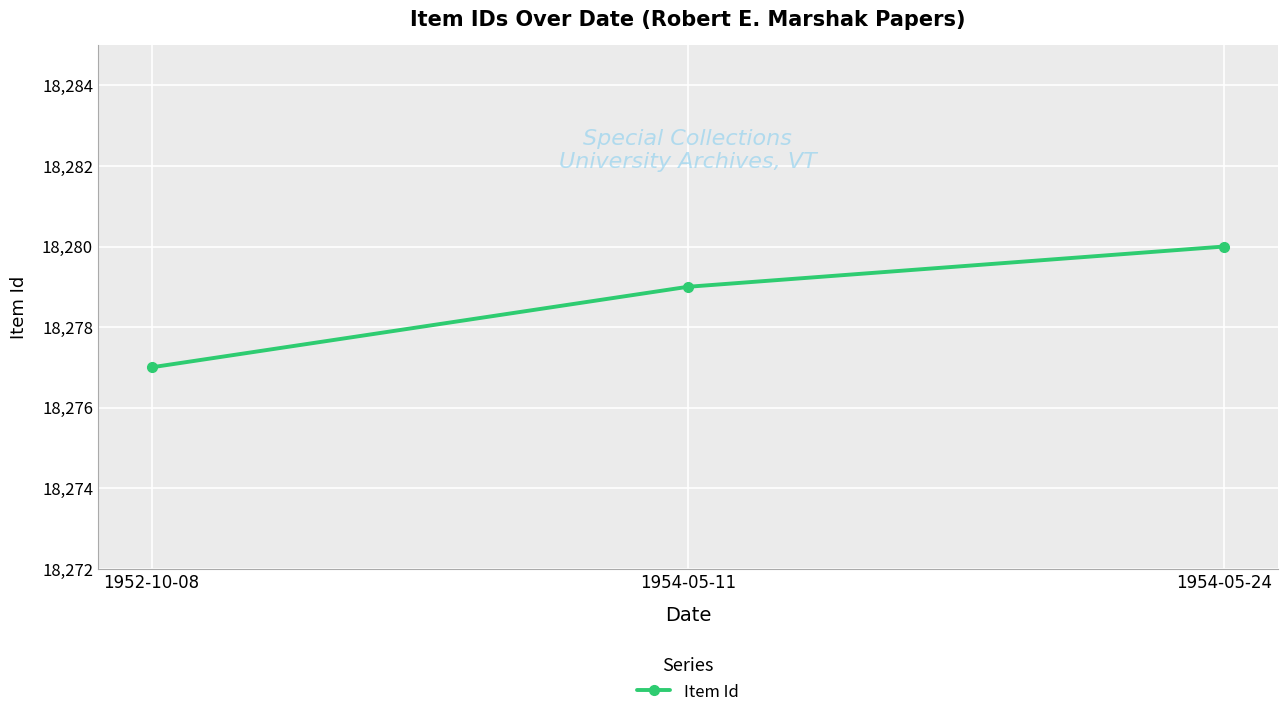

What is the approximate value at 1954-05-11?

18279